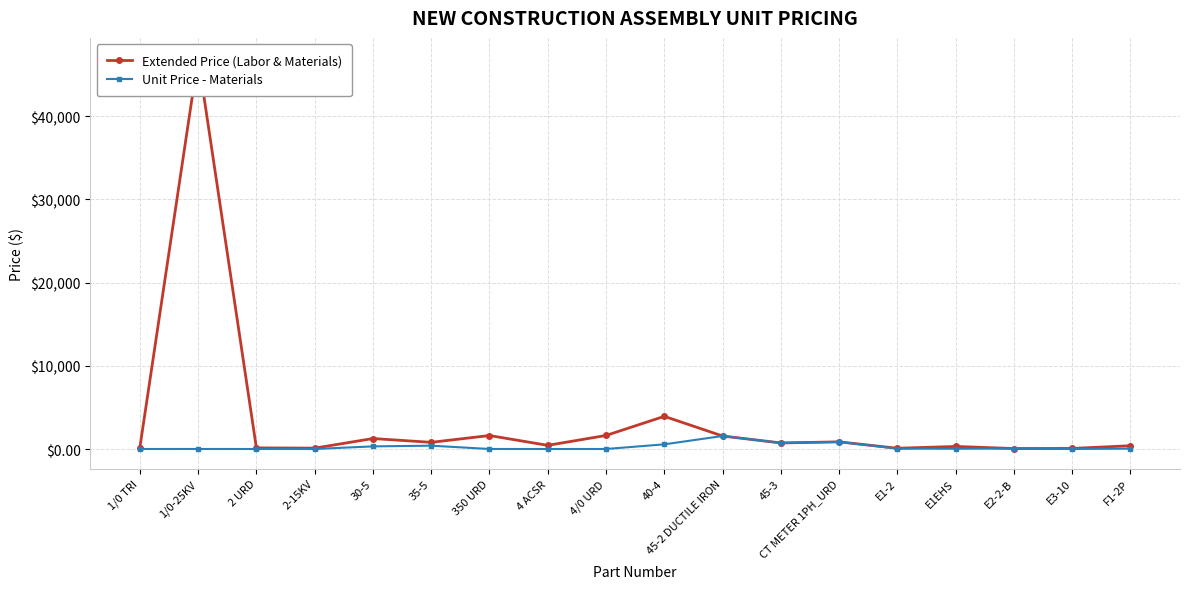

At how many categories does at least one series exceed 18972?

1